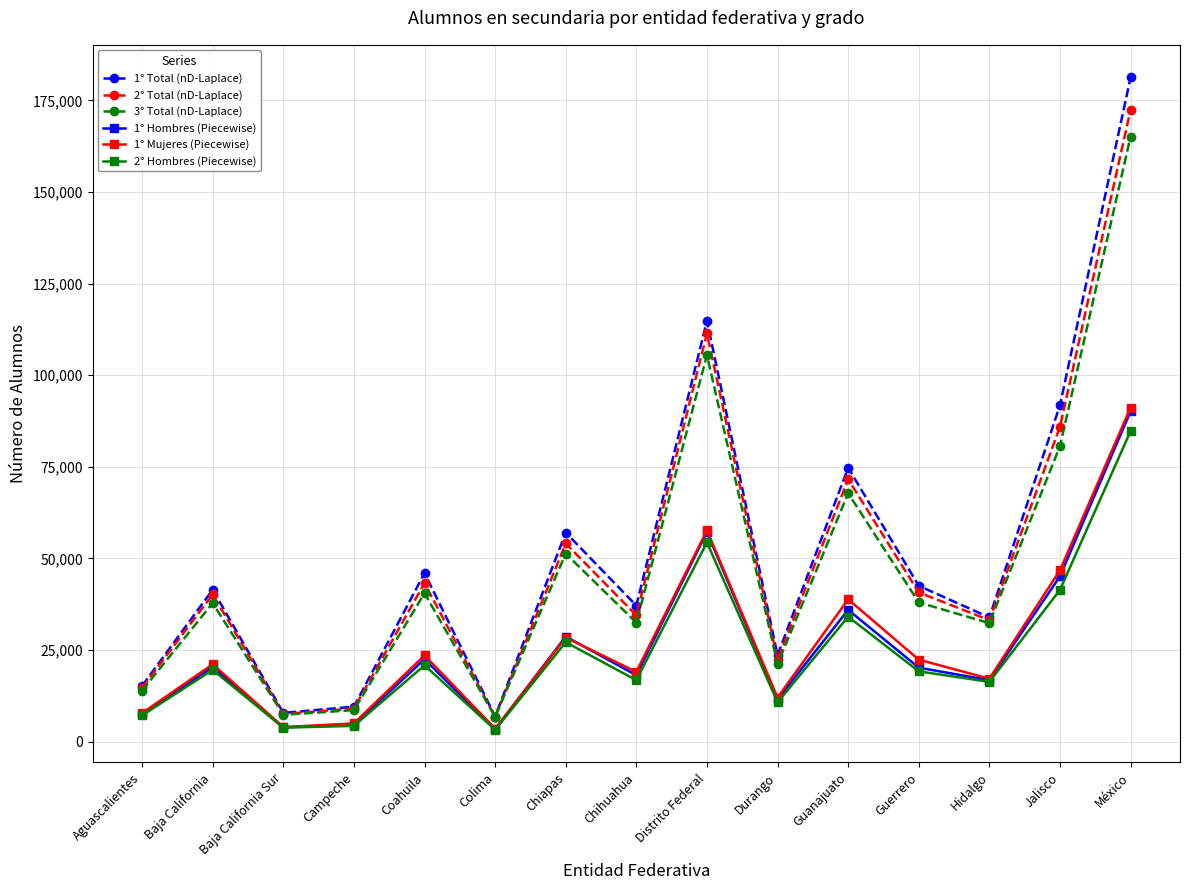

What is the lowest value of the 1° Hombres (Piecewise) series?

3304